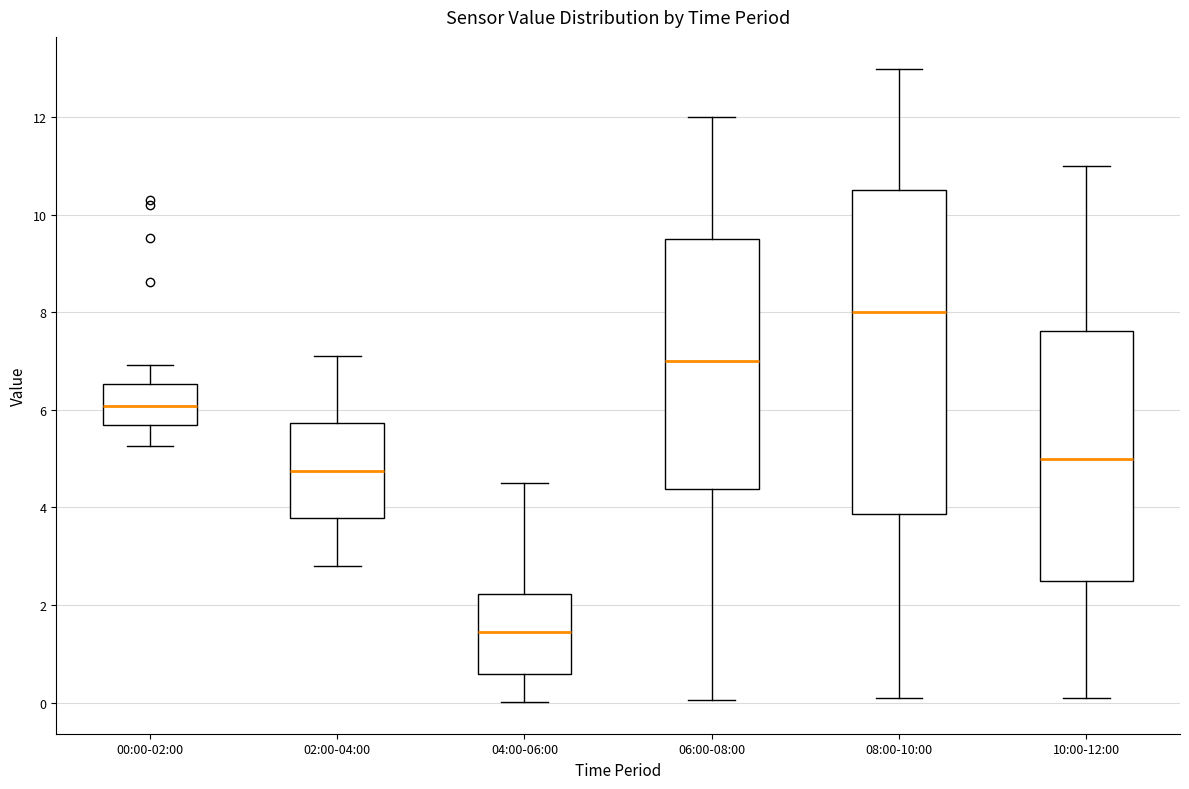

Reading left to right, transcribe this box plot: for each box, give where its median line is, the range the box spans, and where its two whiskers end, as read against the y-axis. The values are not printed on the chart, so give them approximately, as read against the axis.

00:00-02:00: median 6.0, box 5.6 to 6.6, whiskers 5.2 to 7.0
02:00-04:00: median 4.8, box 3.8 to 5.8, whiskers 2.8 to 7.2
04:00-06:00: median 1.4, box 0.6 to 2.2, whiskers 0.0 to 4.6
06:00-08:00: median 7.0, box 4.4 to 9.6, whiskers 0.0 to 12.0
08:00-10:00: median 8.0, box 3.8 to 10.6, whiskers 0.2 to 13.0
10:00-12:00: median 5.0, box 2.6 to 7.6, whiskers 0.2 to 11.0